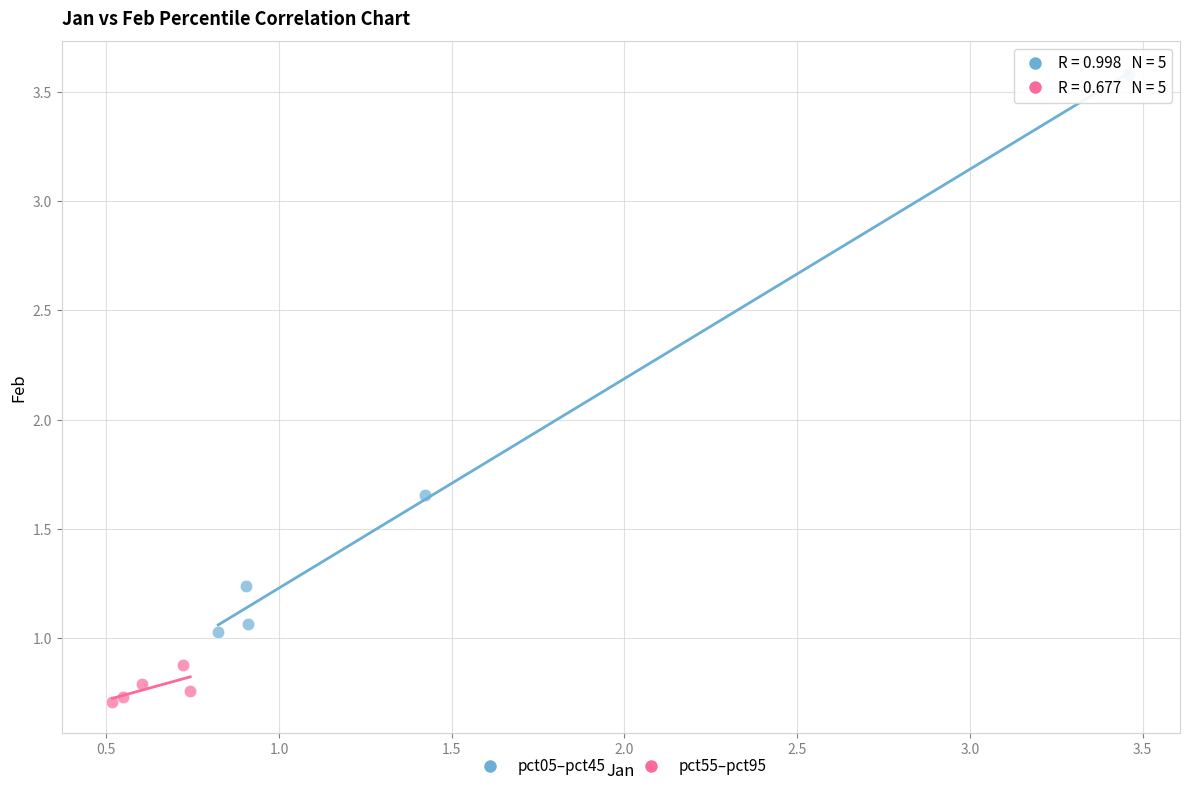

Which series contains the highest Y value?

pct05–pct45